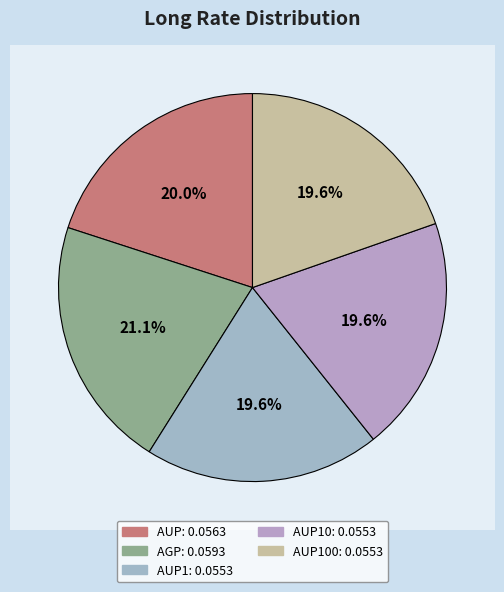

To the nearest percent, what is the difference between the AUP10 and AGP slice percentages?

1%